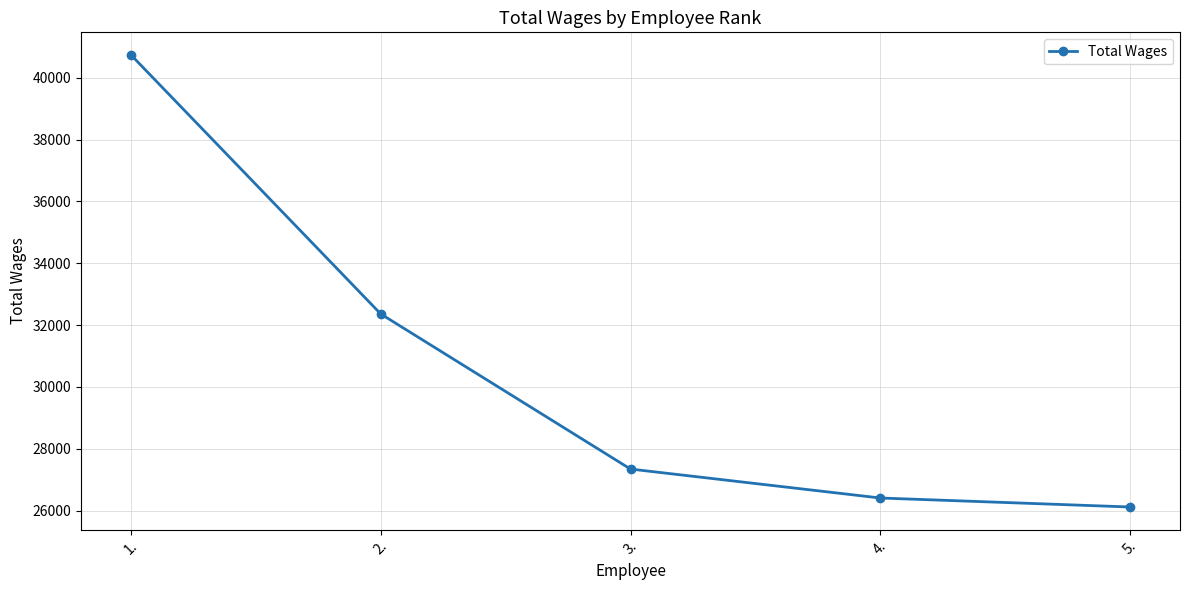

What is the smallest value displayed?

26116